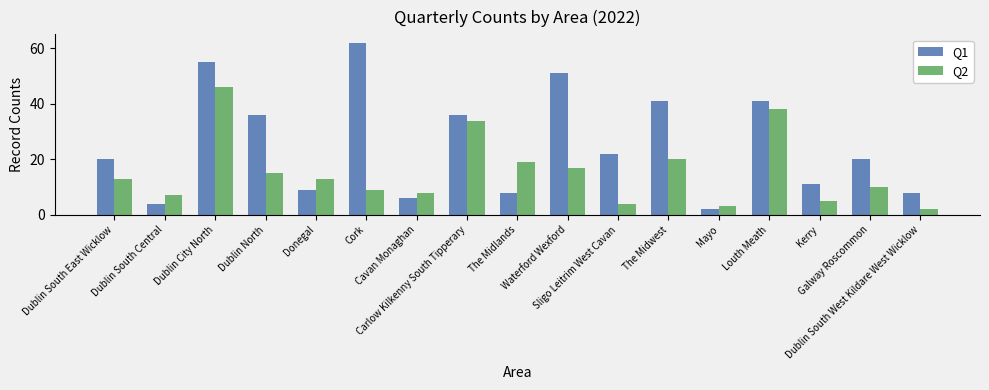

What are all the series names shown in the legend?

Q1, Q2